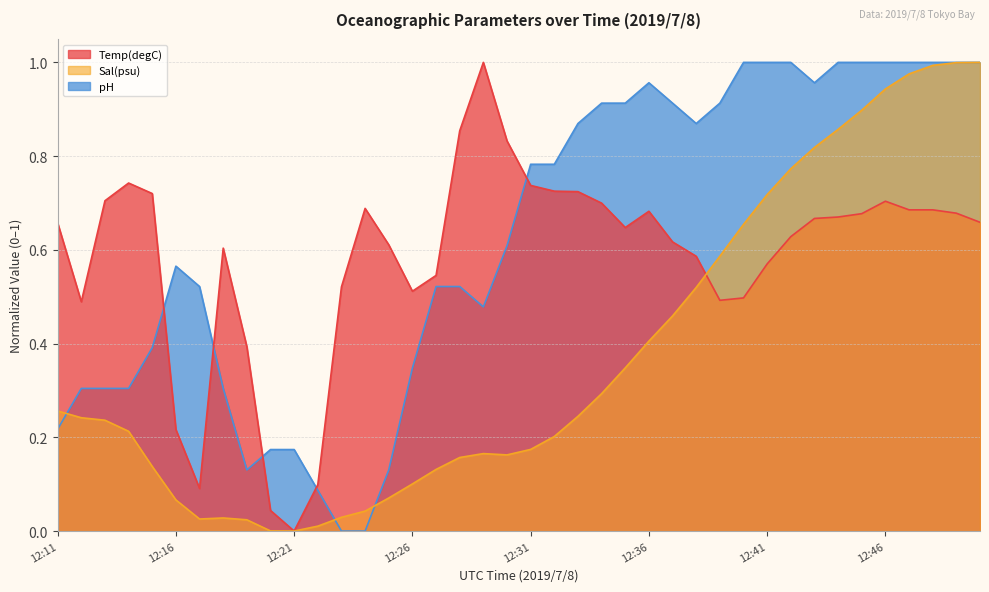

Rank the series by their maximum value, from highest to lowest.

Temp(degC), Sal(psu), pH